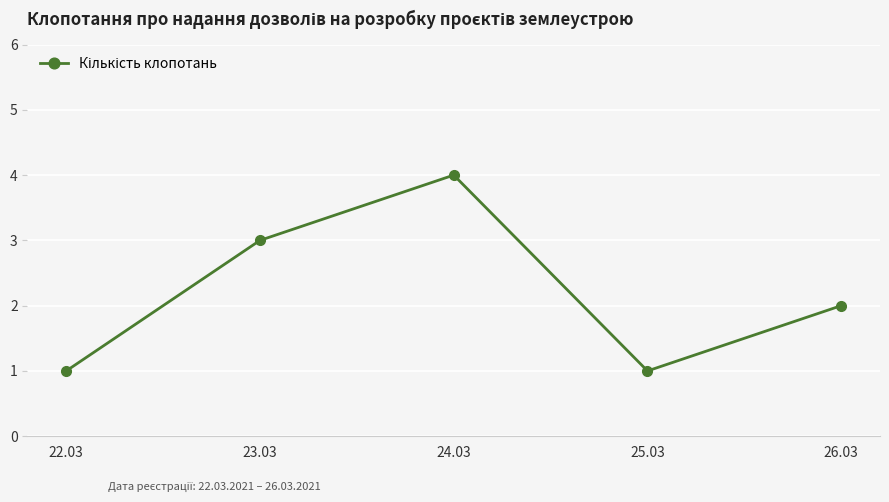

What is the sum of the values at 23.03 and 24.03?

7